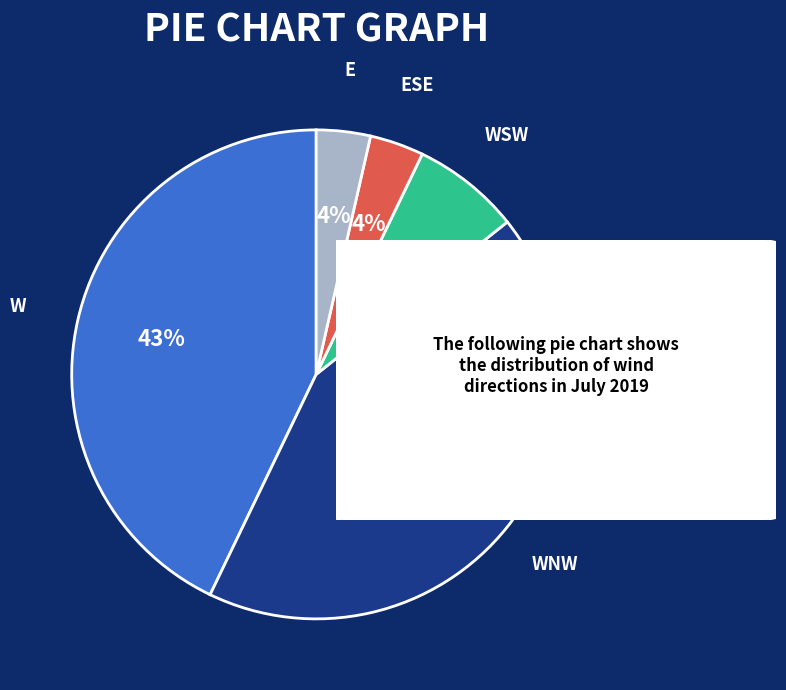

The WNW slice represents 43% of the pie. True or false?

True